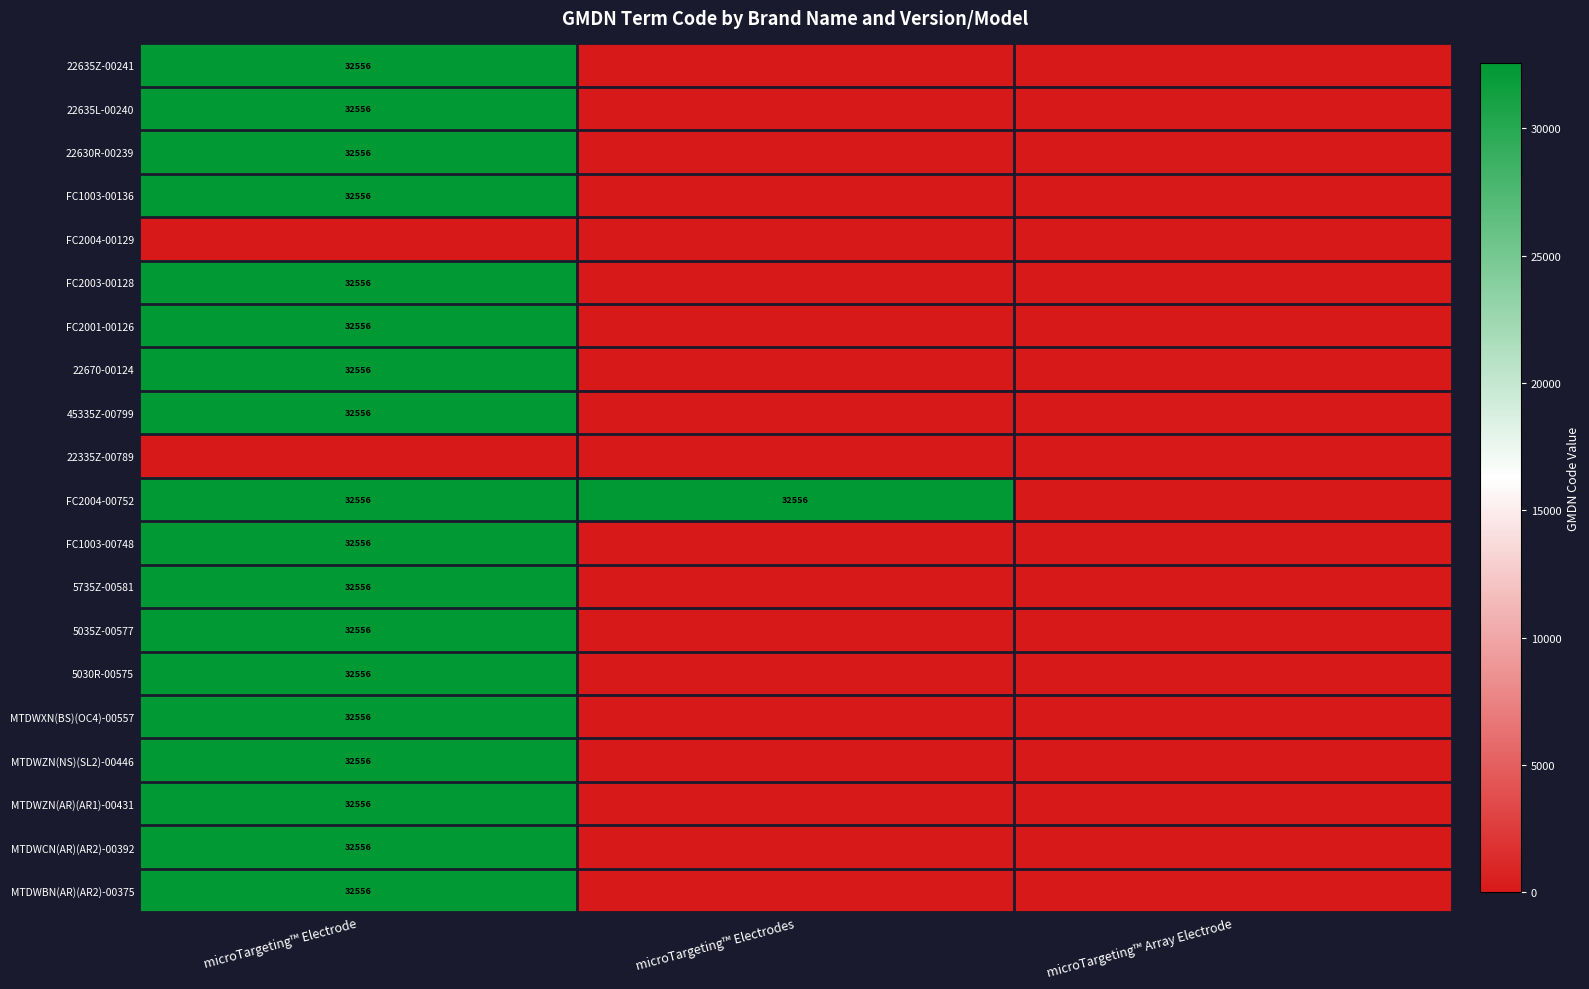

At which category is the sum across all series the highest?

microTargeting™ Electrode